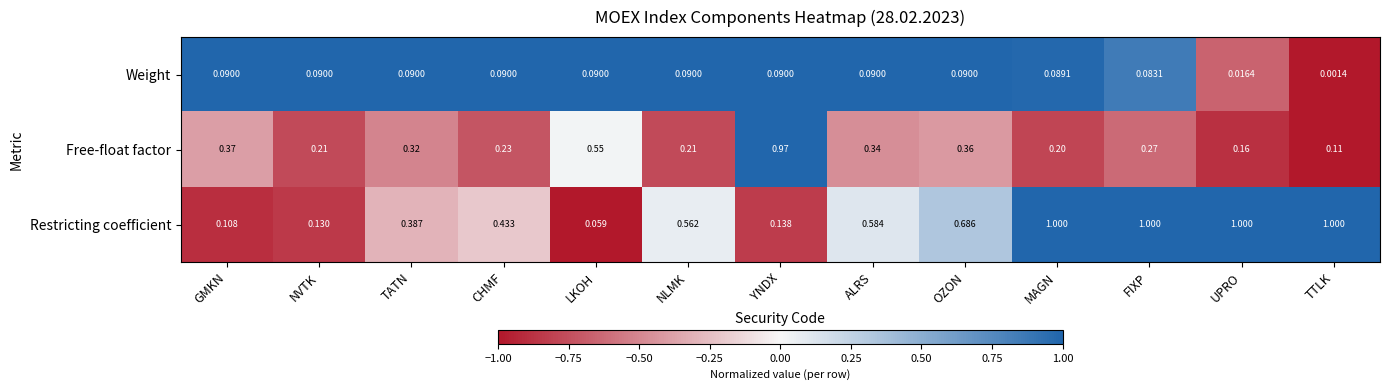

How many data points does each series have?

13